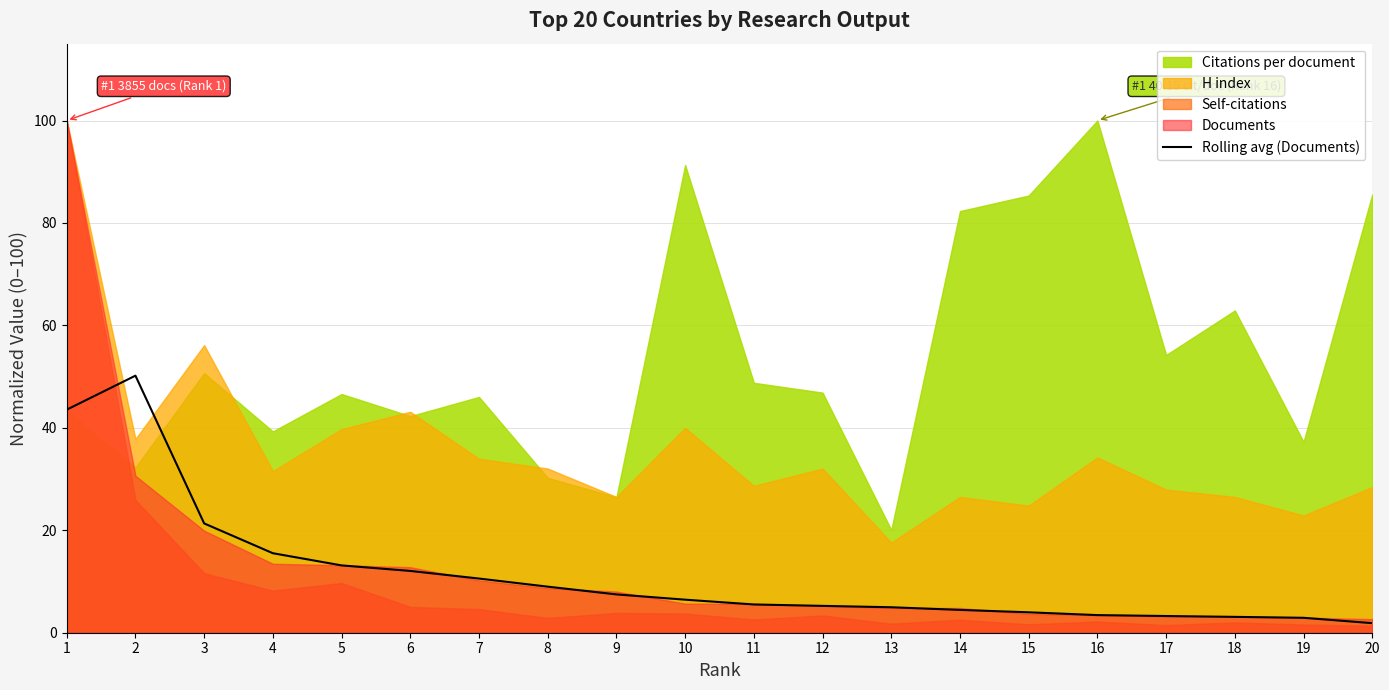

List the labels in order of value, smallest first.

20, 19, 18, 17, 16, 15, 14, 13, 12, 11, 10, 9, 8, 7, 6, 5, 4, 3, 1, 2